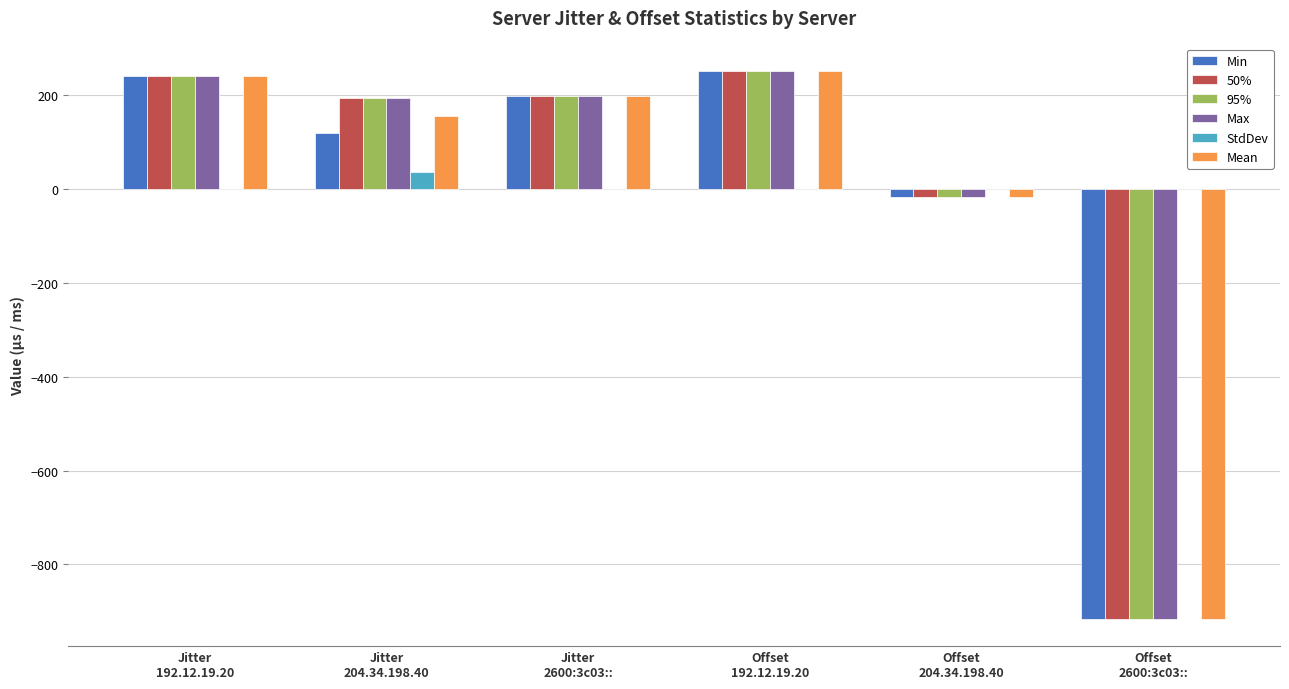

What is the sum of the StdDev values at Jitter
204.34.198.40 and Offset
192.12.19.20?

37.3